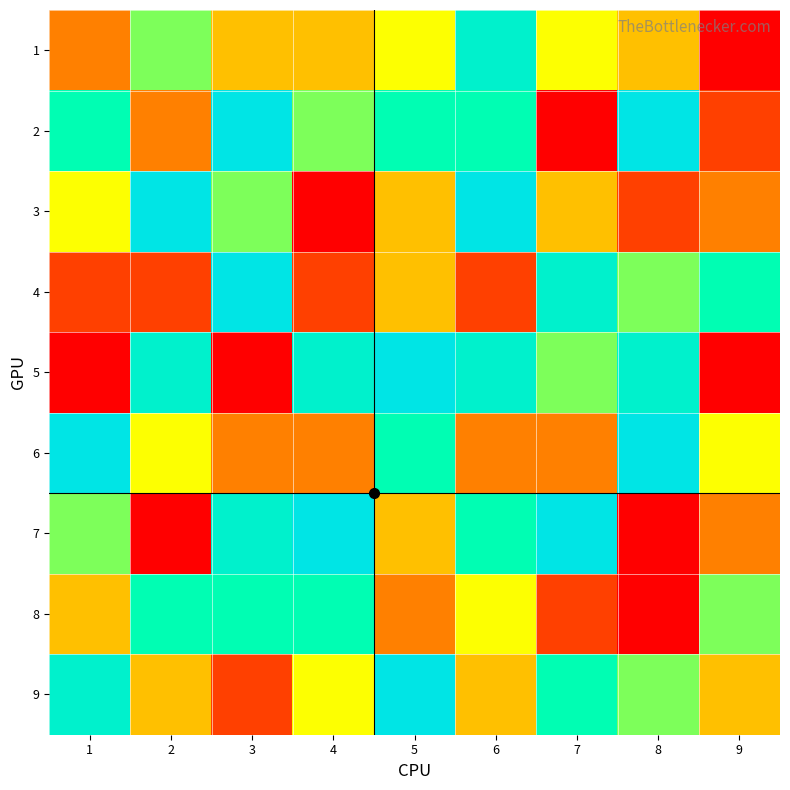

What is the difference between the highest and lowest values at 8?

8